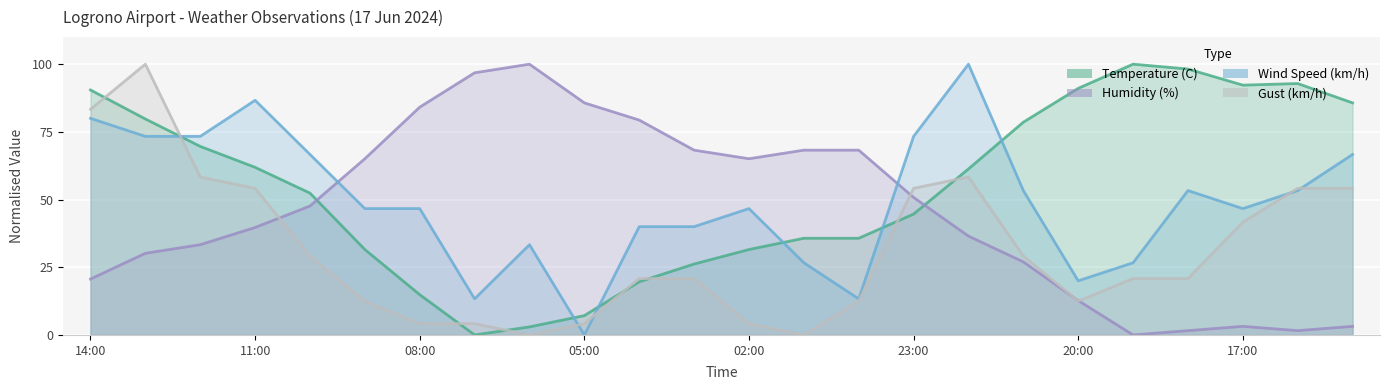

Is the value of Humidity (%) at 05:00 greater than the value of Temperature (C) at 17:00?

No